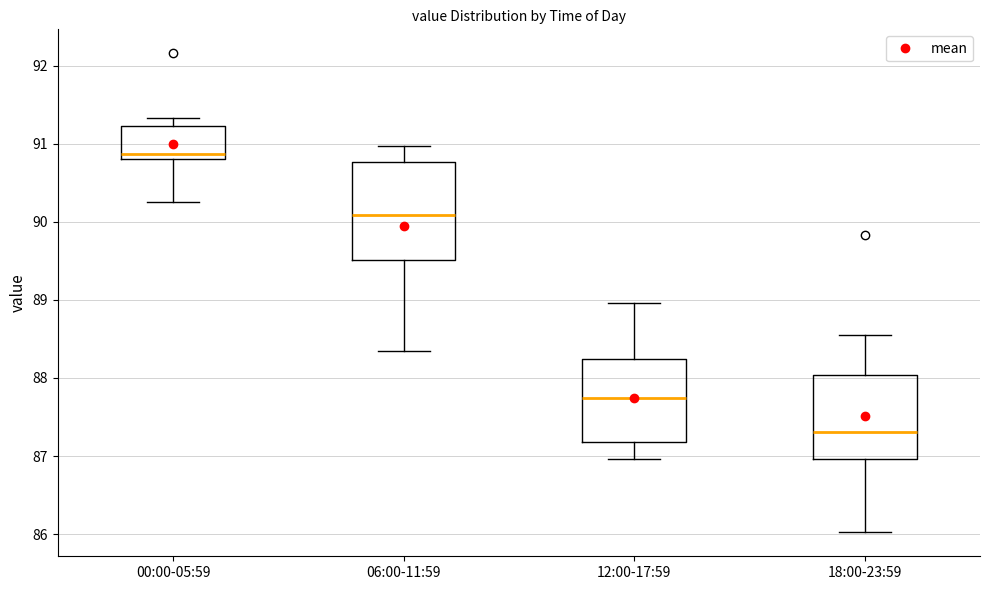

Reading left to right, read every box against the y-axis: the position of its median line, the range the box covers, and the ends of its whiskers. The values are not printed on the chart, so give them approximately, as read against the axis.

00:00-05:59: median 90.9, box 90.8 to 91.2, whiskers 90.2 to 91.3
06:00-11:59: median 90.1, box 89.5 to 90.8, whiskers 88.3 to 91.0
12:00-17:59: median 87.7, box 87.2 to 88.2, whiskers 87.0 to 89.0
18:00-23:59: median 87.3, box 87.0 to 88.0, whiskers 86.0 to 88.5